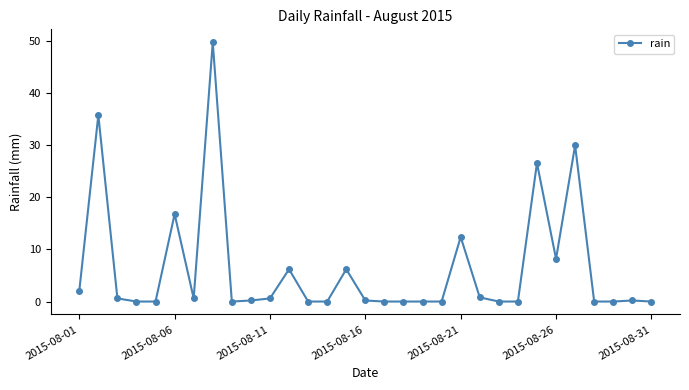

What is the average value?

6.4